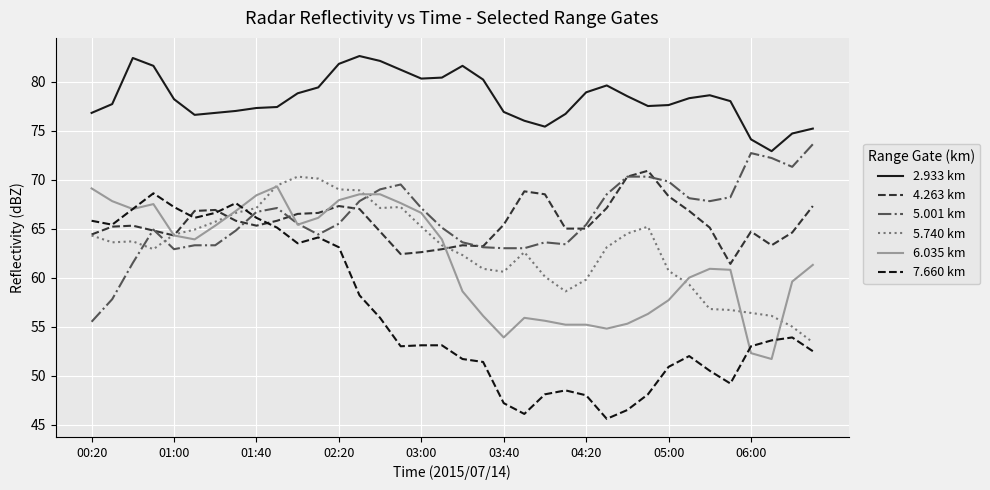

Which series has the largest total across all categories?

2.933 km